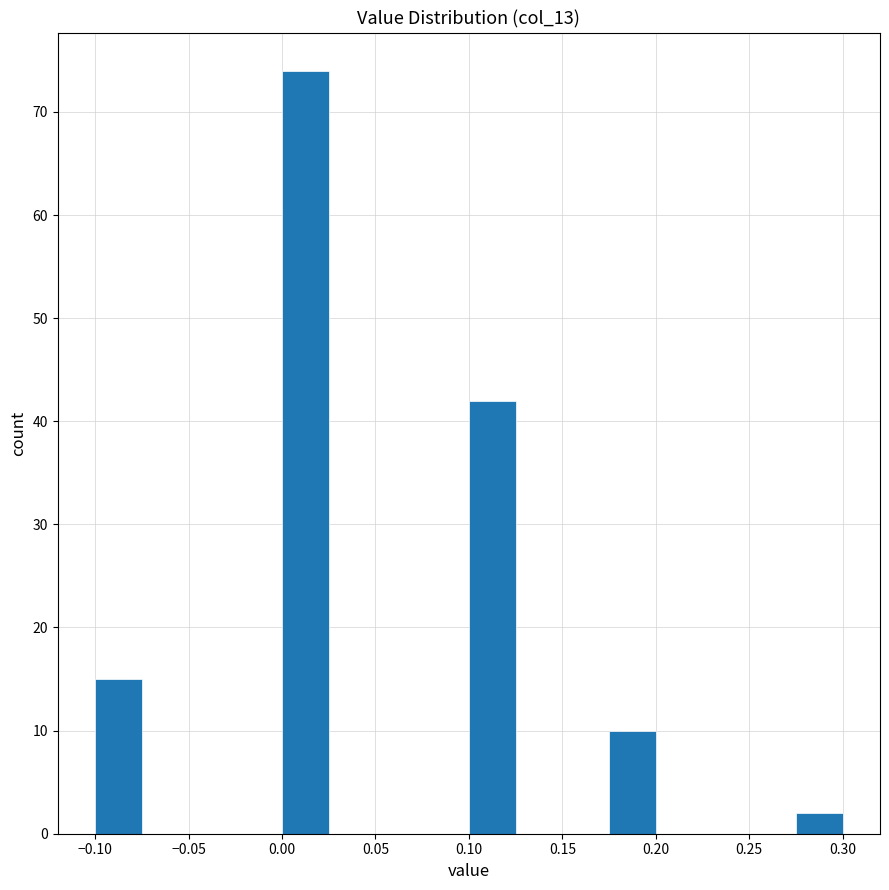

Reading left to right, list every bar in this chart as the range it spans on the x-axis followed by its height. The values are not printed on the chart, so give them approximately, as read against the axis.

-0.100 to -0.075: 15
-0.075 to -0.050: 0
-0.050 to -0.025: 0
-0.025 to 0.000: 0
0.000 to 0.025: 74
0.025 to 0.050: 0
0.050 to 0.075: 0
0.075 to 0.100: 0
0.100 to 0.125: 42
0.125 to 0.150: 0
0.150 to 0.175: 0
0.175 to 0.200: 10
0.200 to 0.225: 0
0.225 to 0.250: 0
0.250 to 0.275: 0
0.275 to 0.300: 2